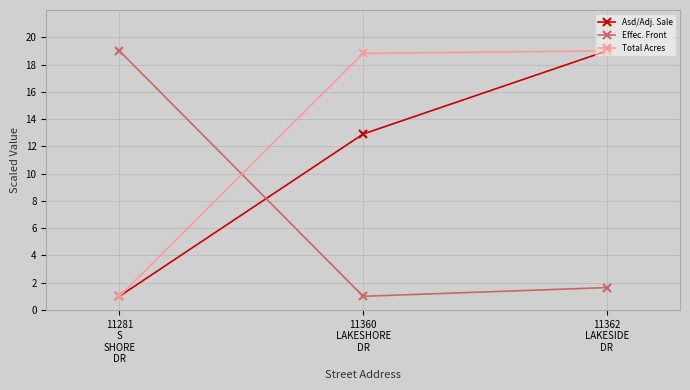

What is the average value of the Effec. Front series?

7.2